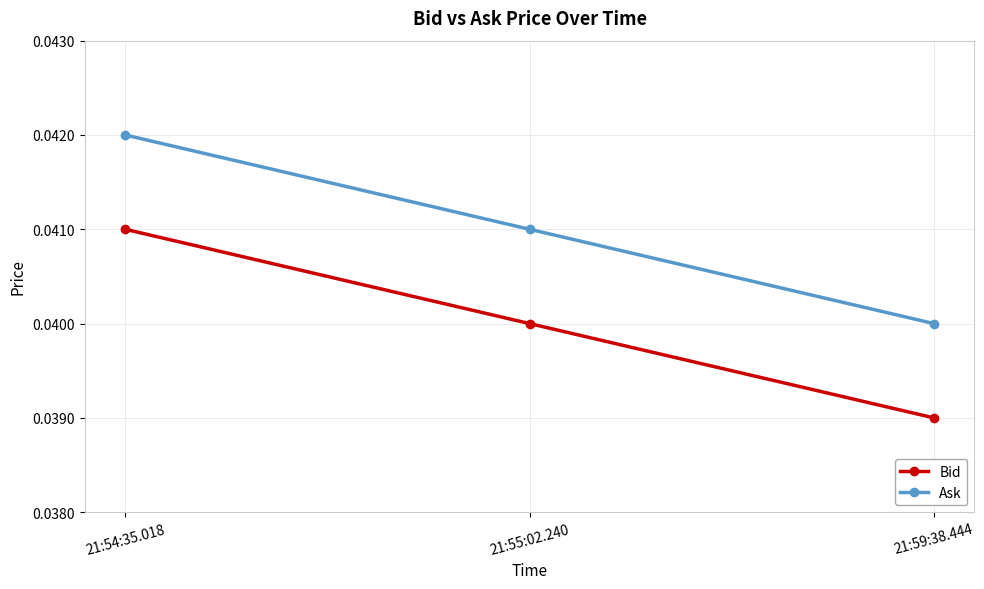

What position from the left is 21:59:38.444?

3